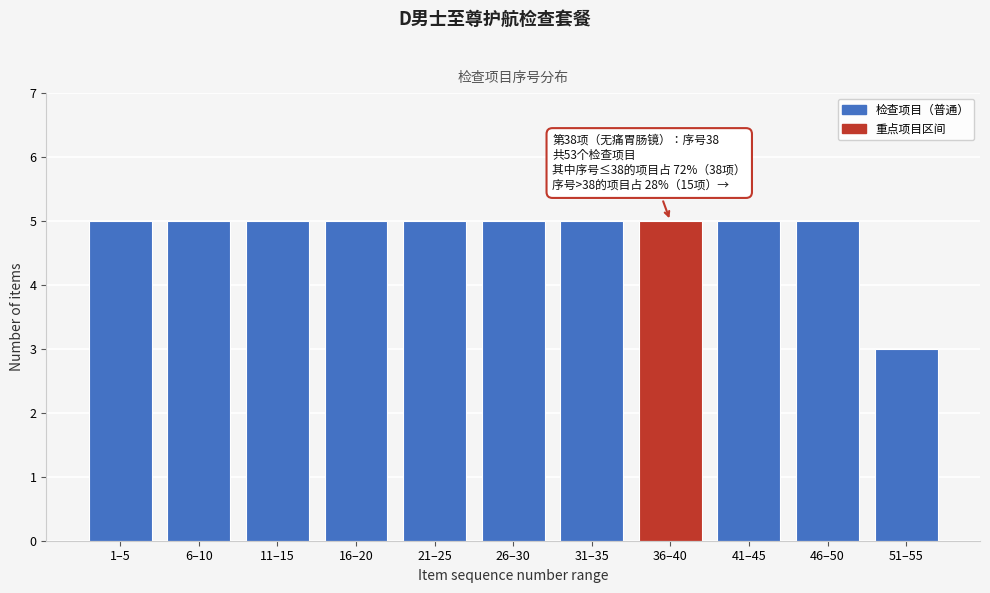

Reading left to right, what are all the values shown in this chart?

5	5	5	5	5	5	5	5	5	5	3